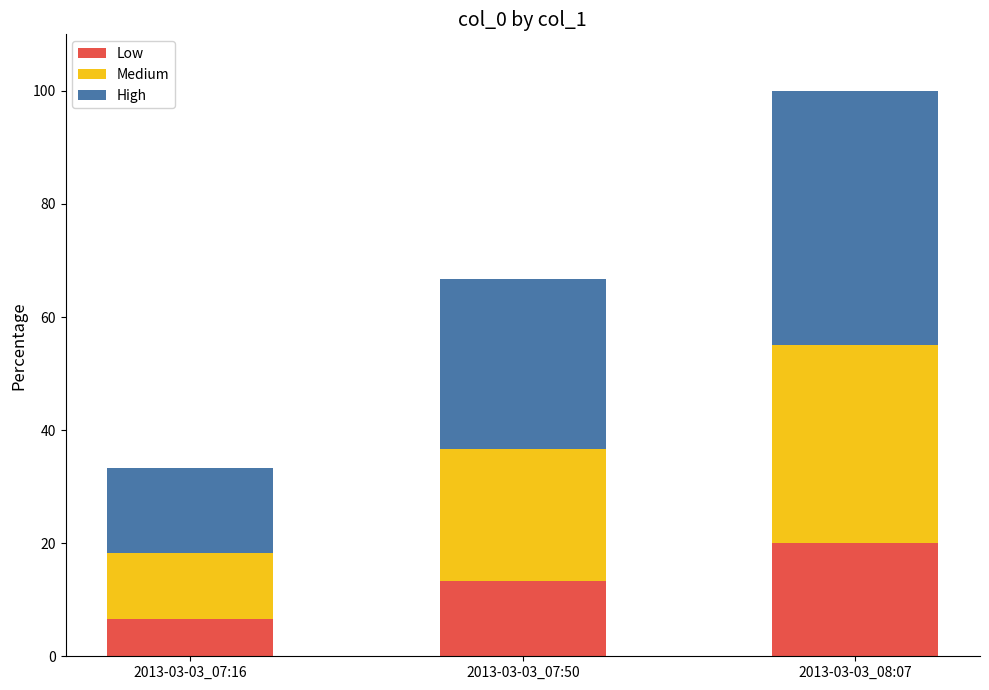

What is the approximate value of Low at 2013-03-03_07:50?

13.3